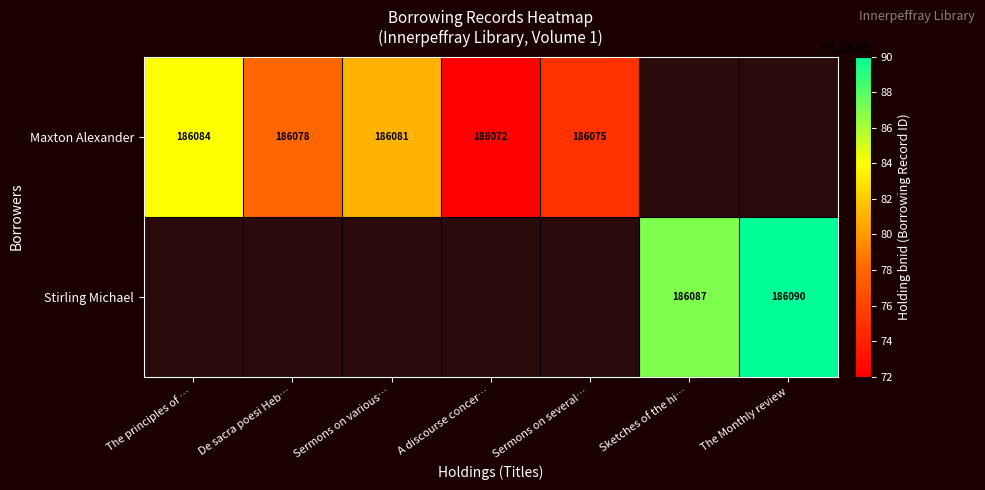

At how many categories does at least one series exceed 186082?

3